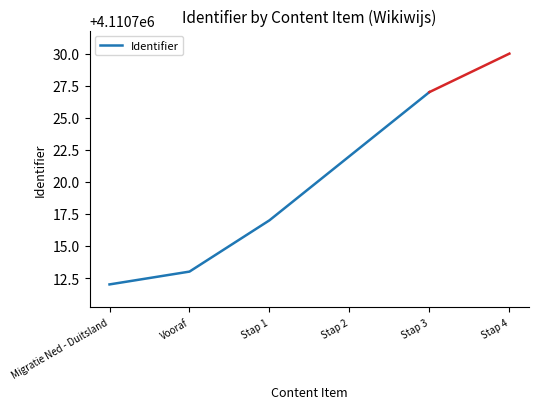

Approximately how many times larger is the value at Migratie Ned - Duitsland compared to Stap 3?

1.0